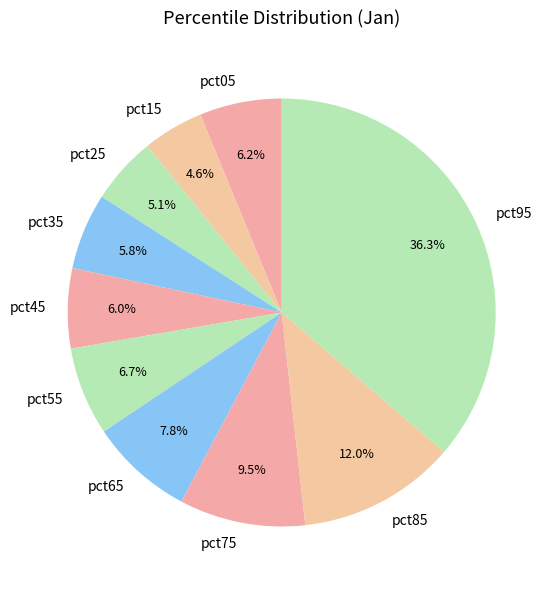

What is the largest slice in the pie chart?

pct95